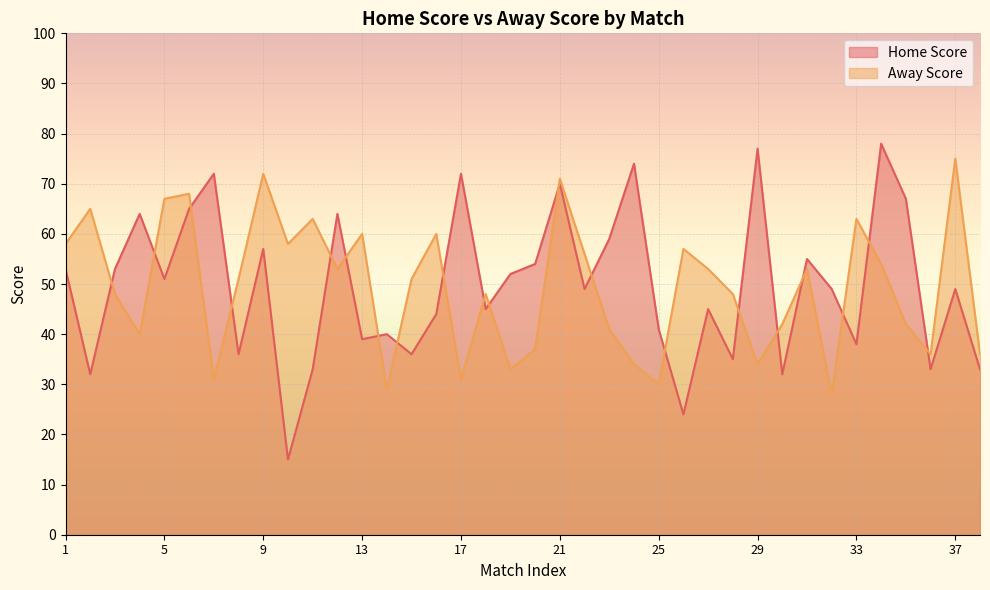

True or false: Away Score has a value of 68 at 6.

True